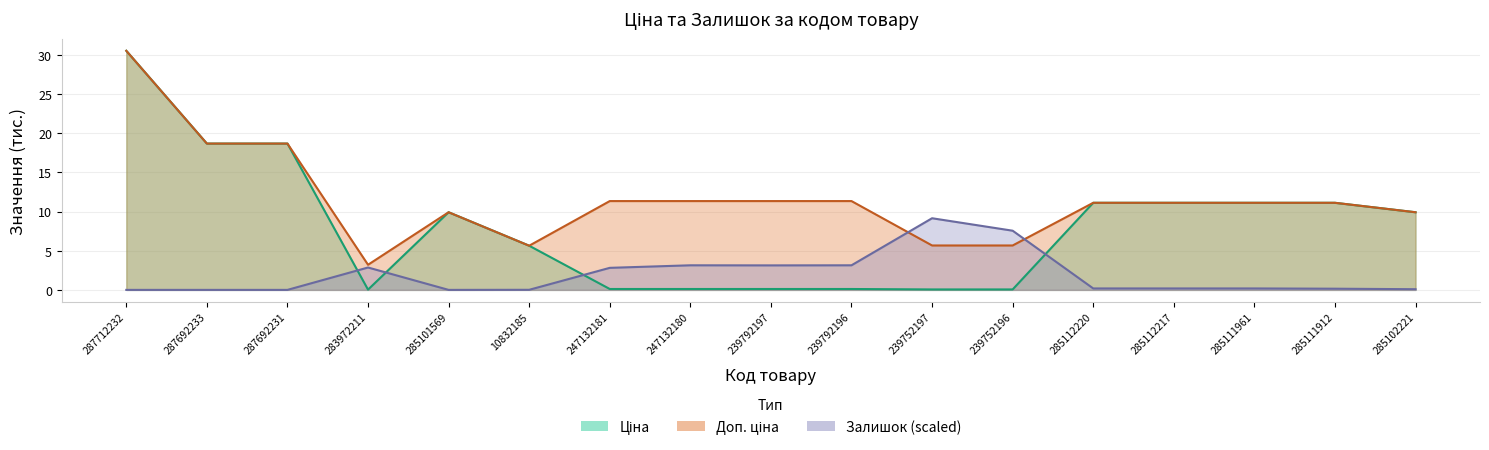

True or false: Ціна and Доп. ціна cross at least once.

False